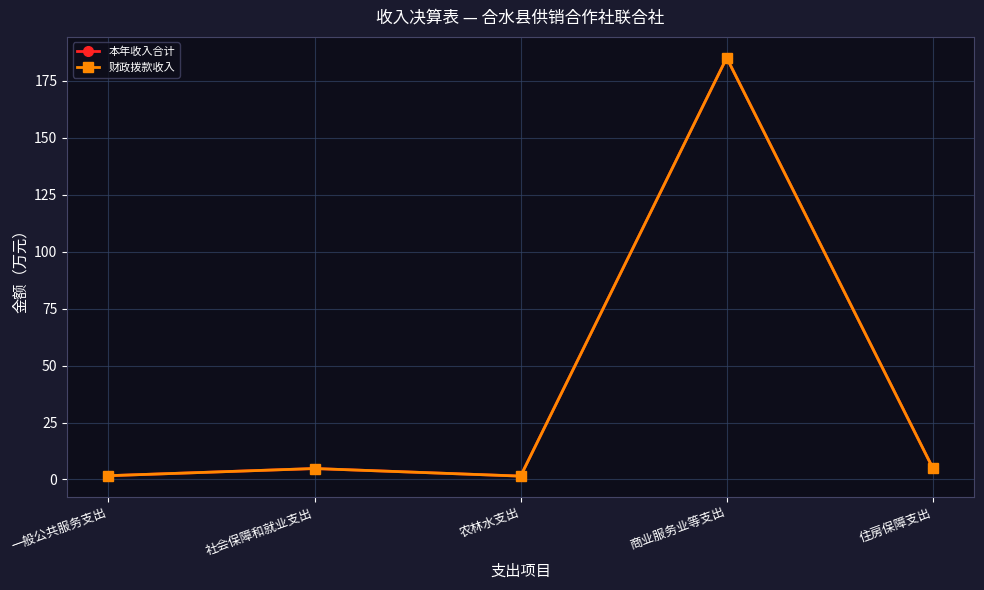

Does the chart have visible grid lines?

Yes